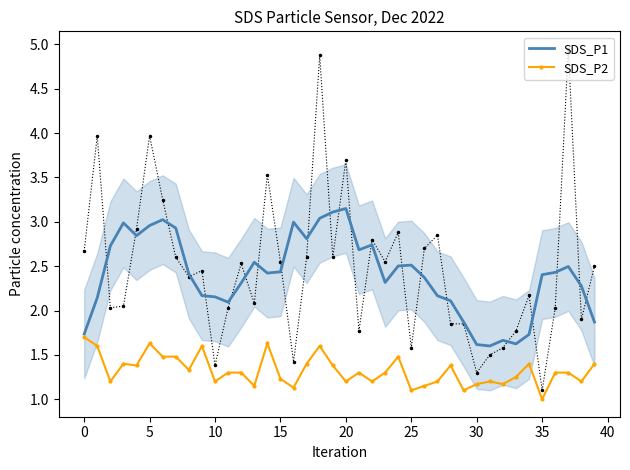

At which category is the sum across all series the highest?

18